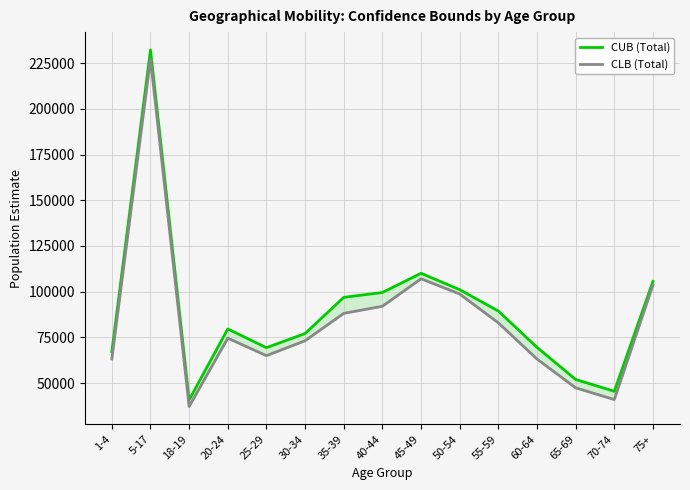

What is the label of the 8th point from the left?

40-44